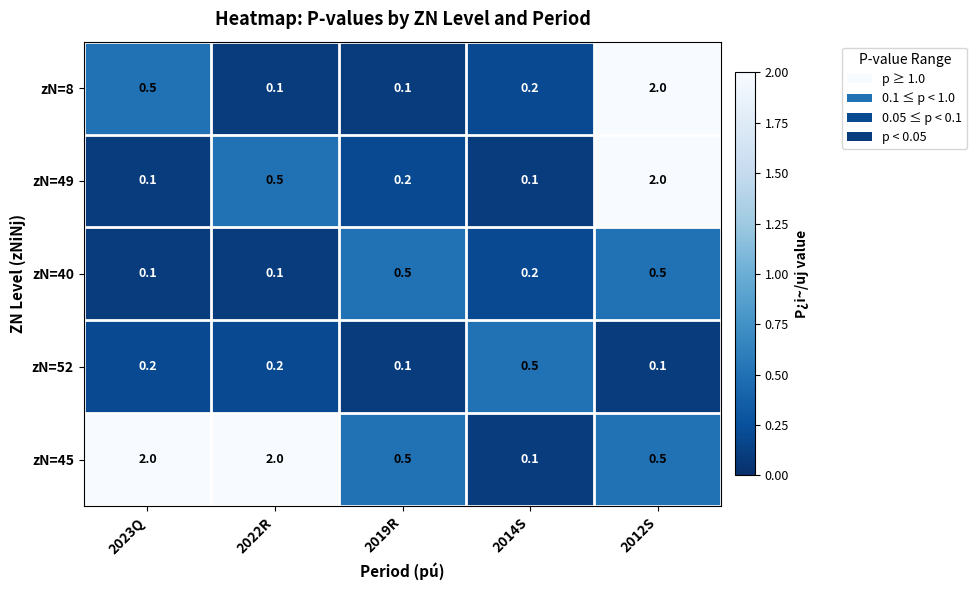

What is the maximum value shown in the chart?

2.0